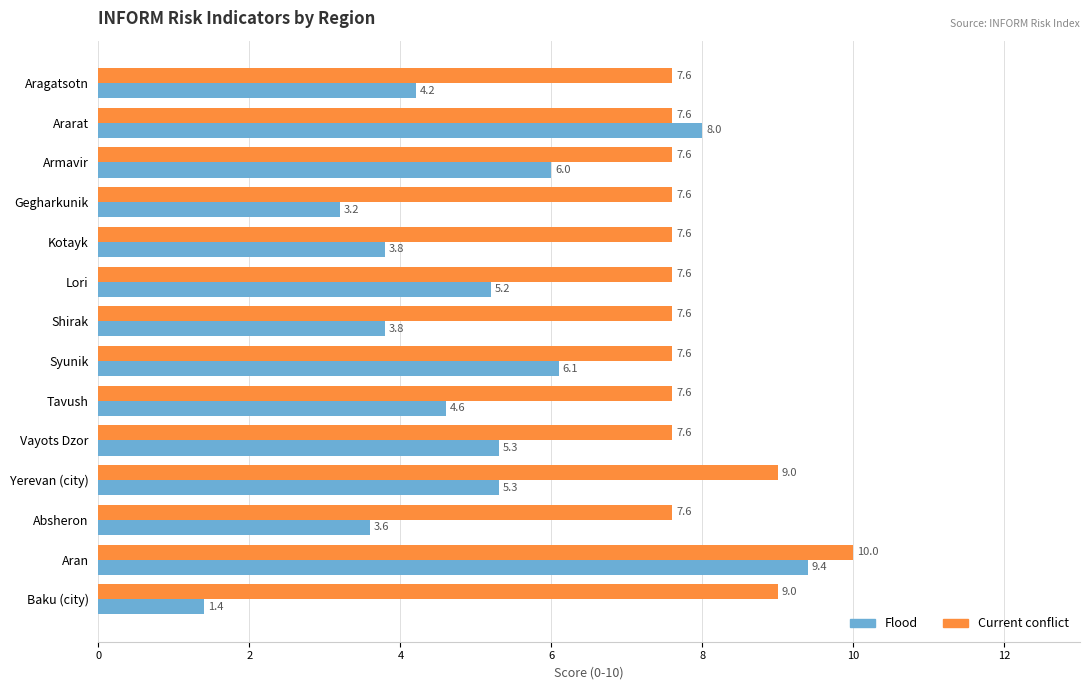

Count the number of data series in this chart.

2